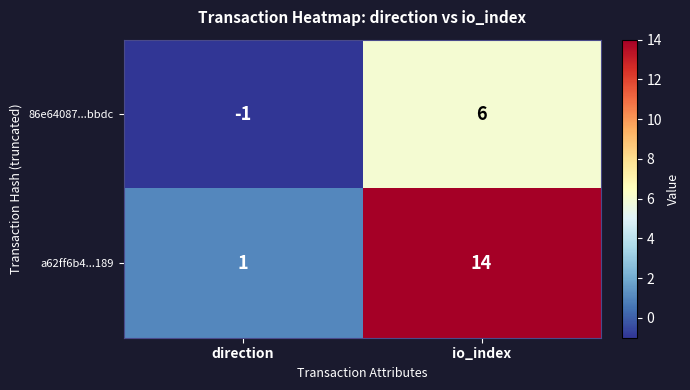

What is the minimum value shown in the chart?

-1